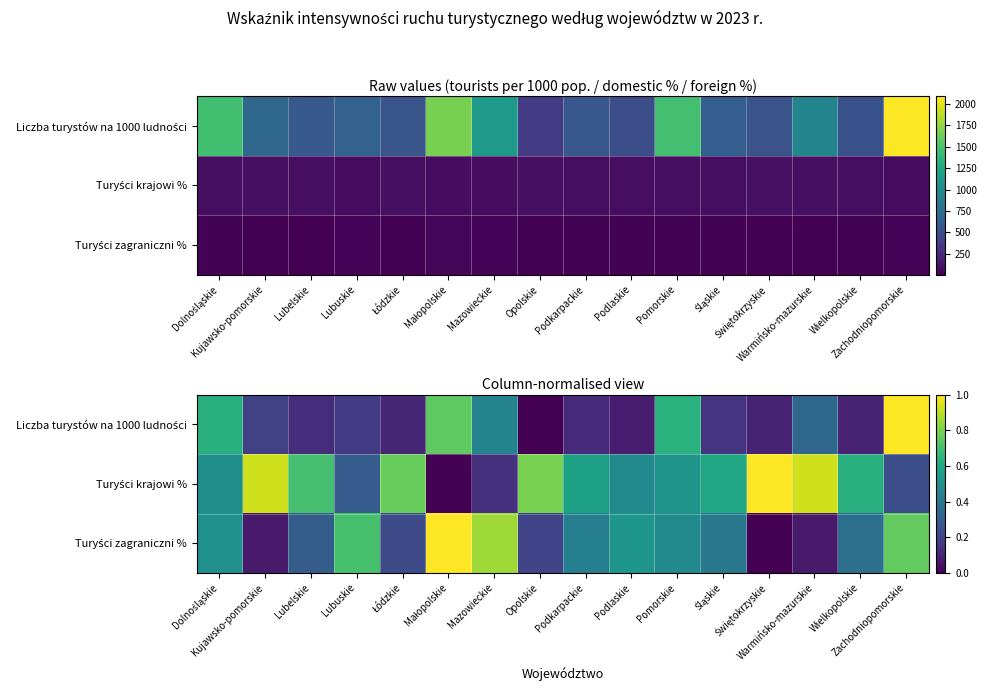

True or false: Turyści zagraniczni % has a value of 0.4 at Lubelskie.

False